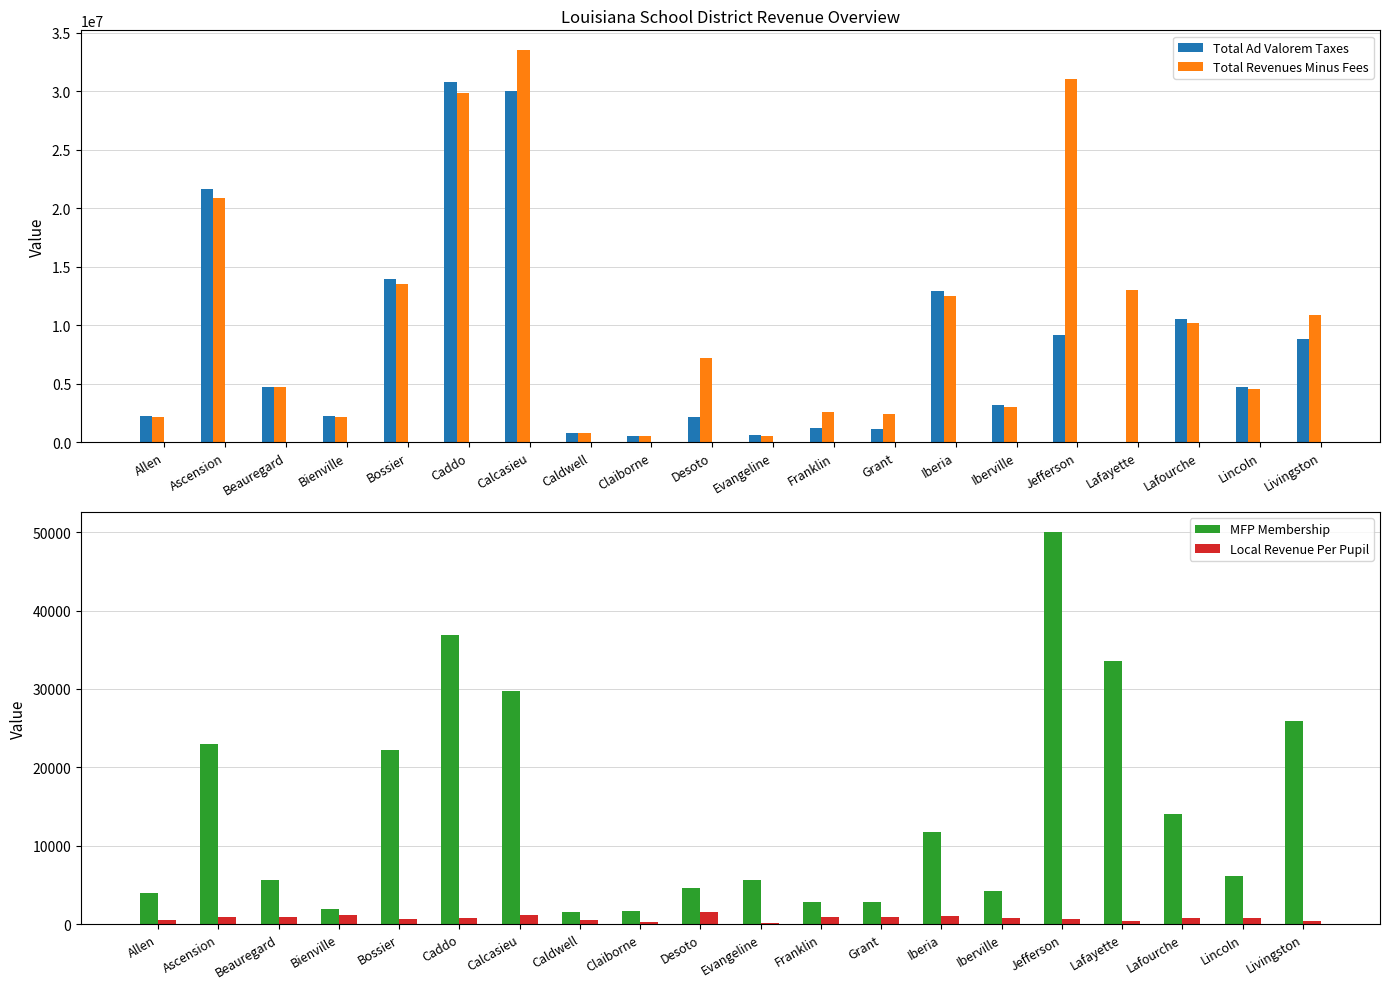

What position from the left is Livingston?

20